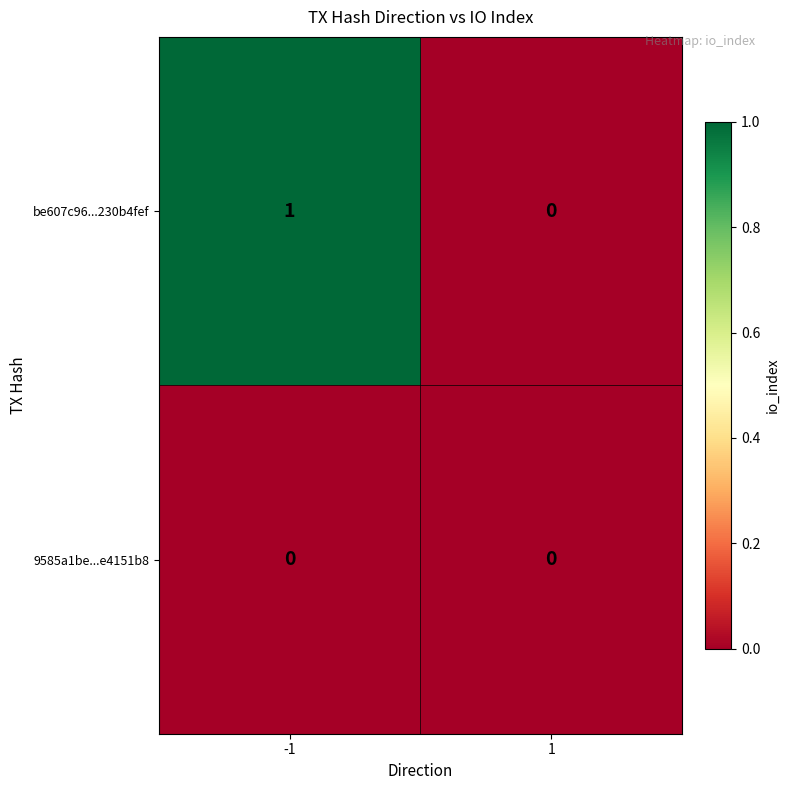

What is the total value across all series at -1?

1